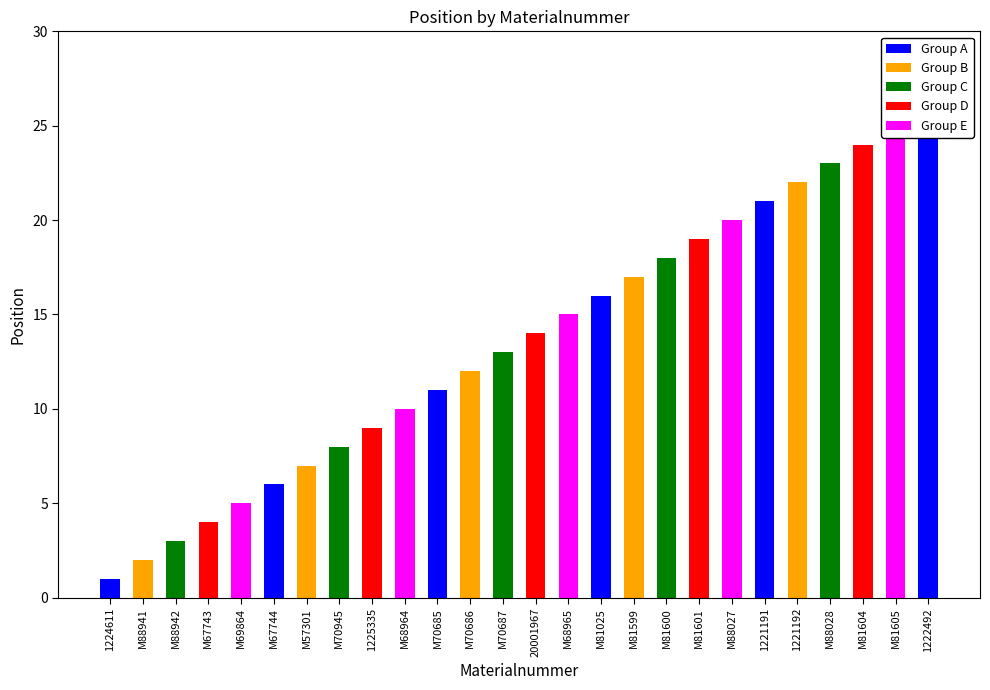

What is the ratio of the value at M81604 to the value at 1221191?

1.1